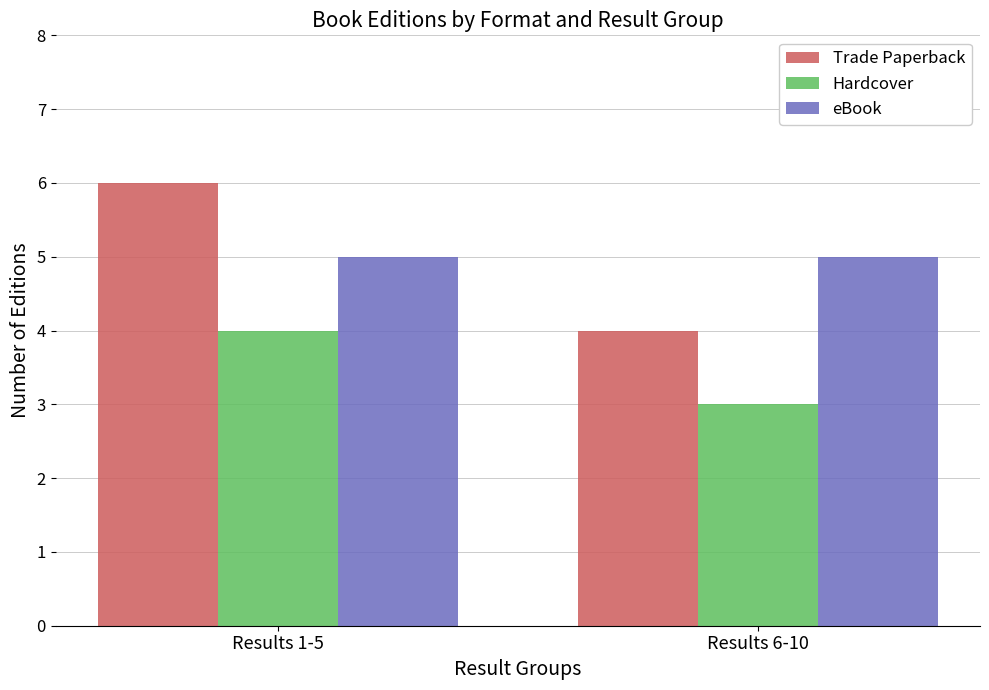

What is the highest value of the eBook series?

5